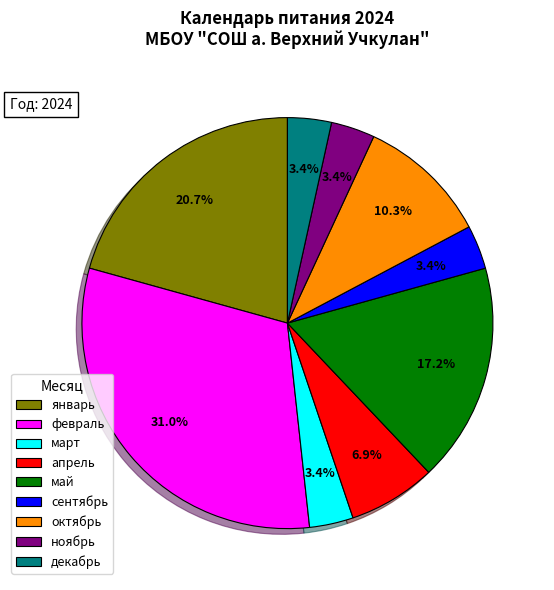

Is there a majority slice in this chart?

No